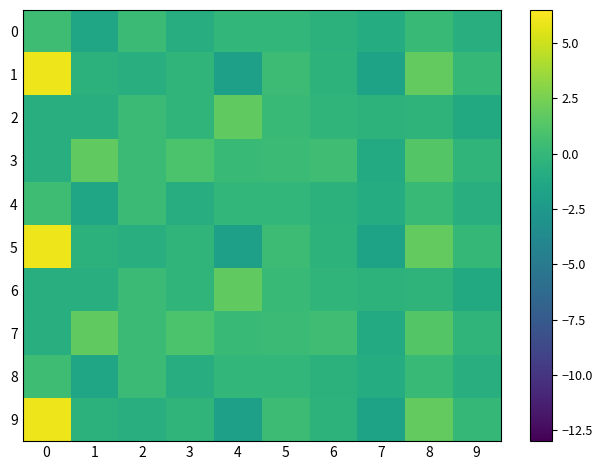

Rank the series by their maximum value, from highest to lowest.

row_1, row_5, row_9, row_2, row_6, row_3, row_7, row_0, row_4, row_8